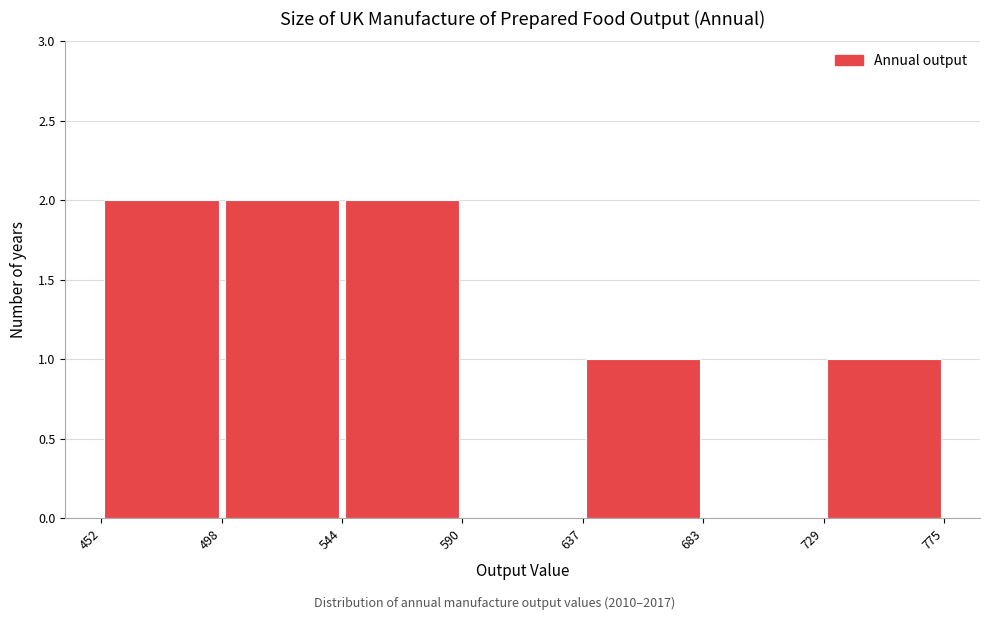

Reading left to right, transcribe this chart: for each bar, give the range it covers on the x-axis and its height. The values are not printed on the chart, so give them approximately, as read against the axis.

452 to 498: 2
498 to 544: 2
544 to 590: 2
590 to 637: 0
637 to 683: 1
683 to 729: 0
729 to 775: 1